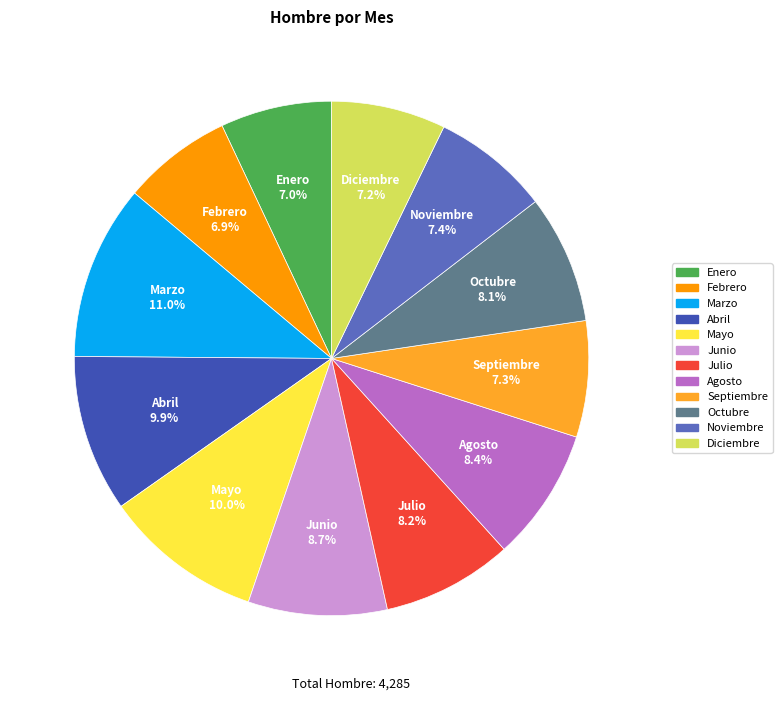

Combined, do Septiembre and Enero account for over 50%?

No